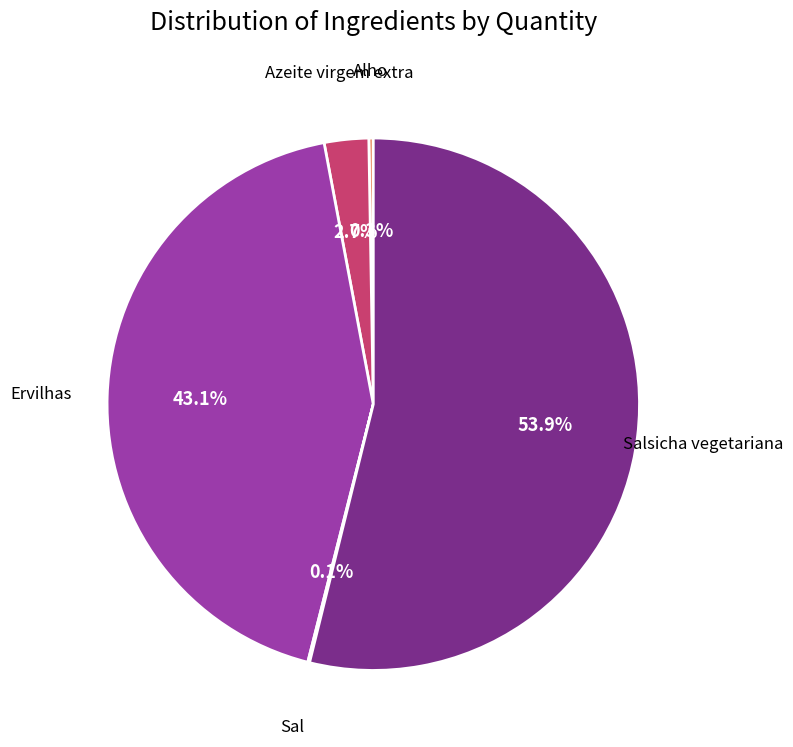

Is there a majority slice in this chart?

Yes